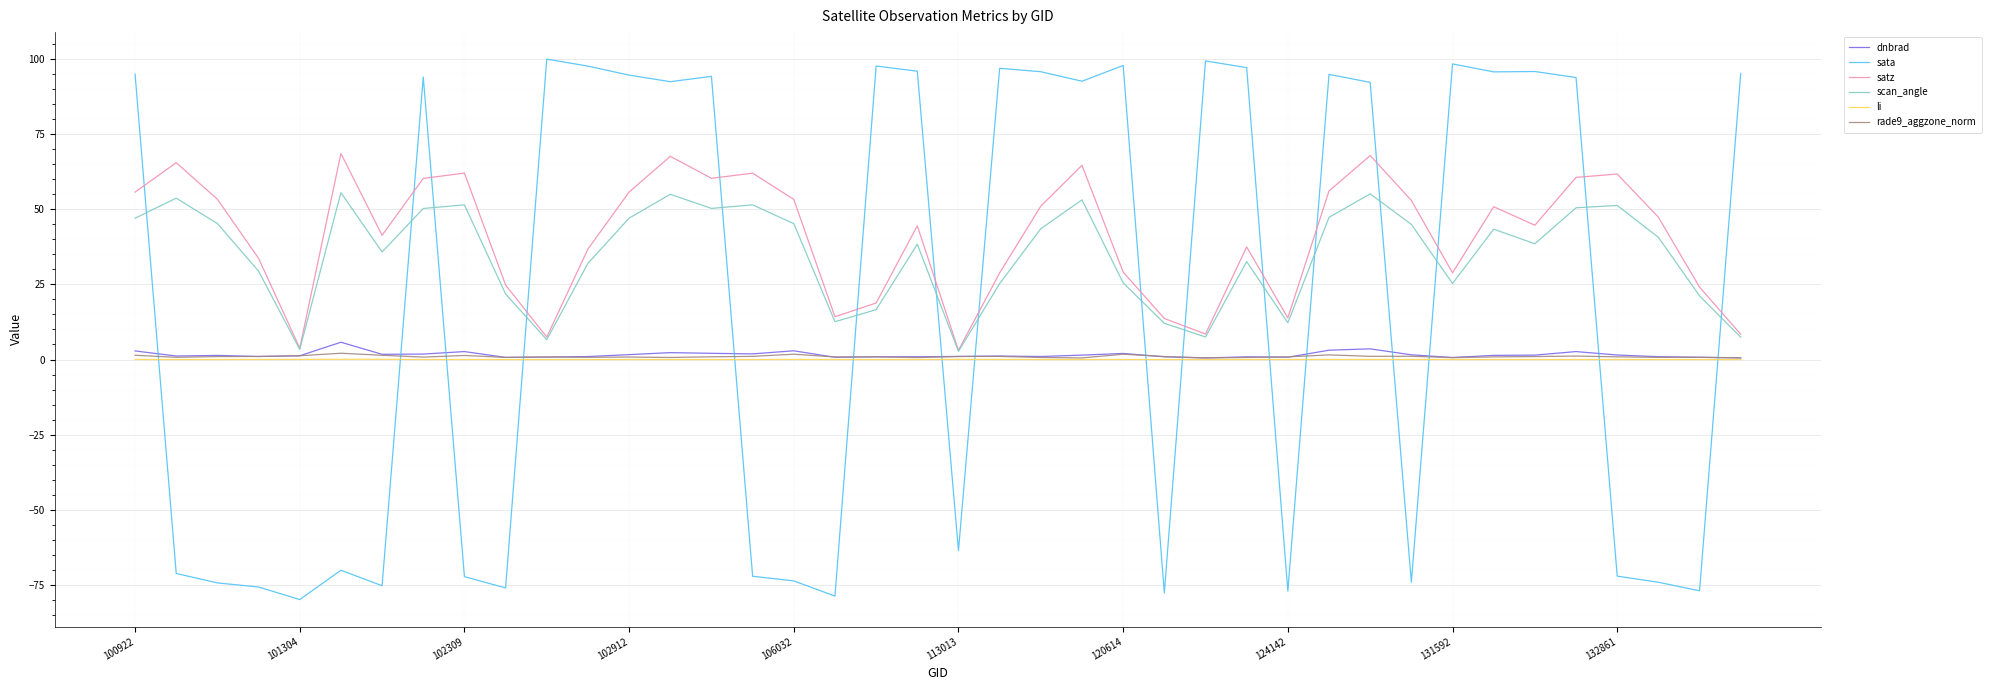

How many intersections are there between sata and dnbrad?

16